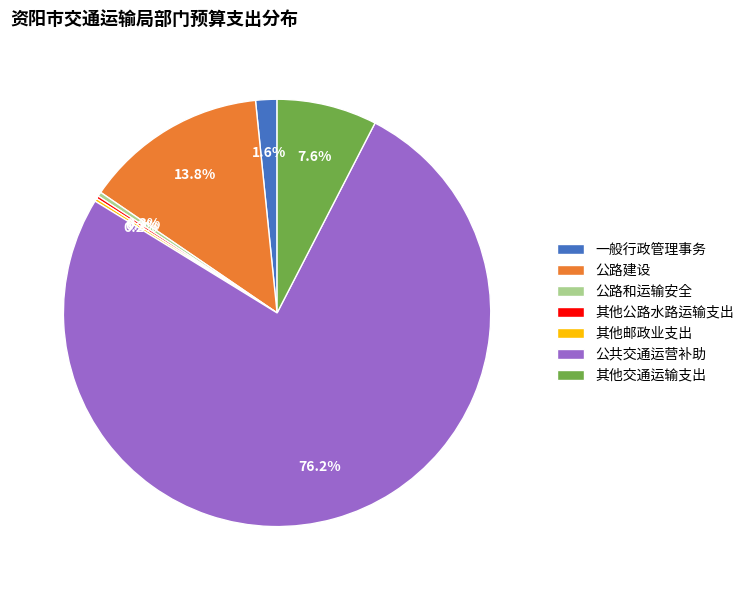

Does any single category account for the majority?

Yes